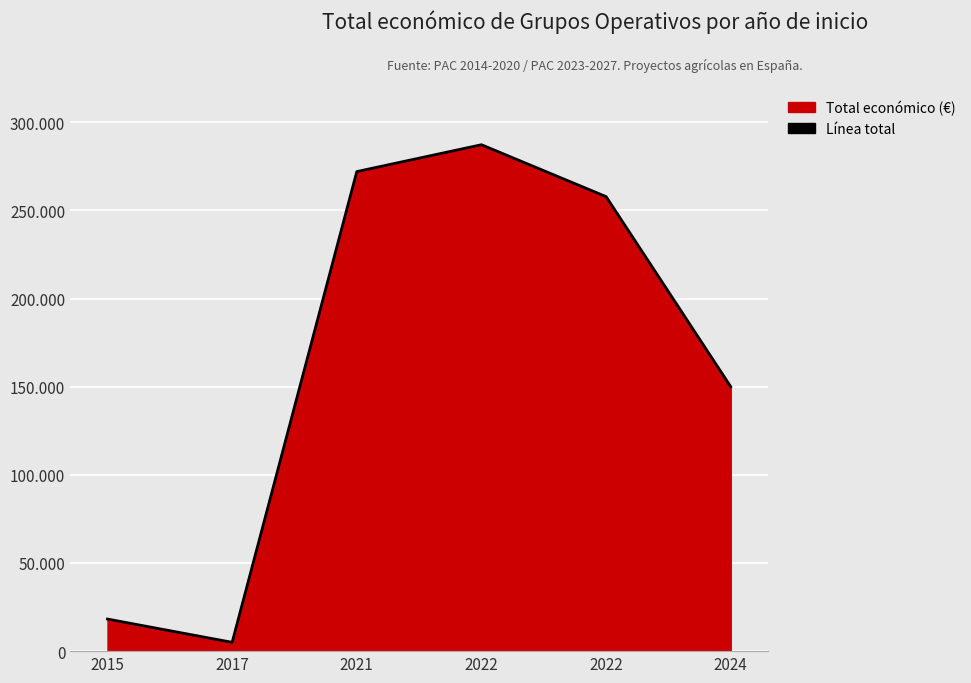

How many distinct data groups are displayed?

1